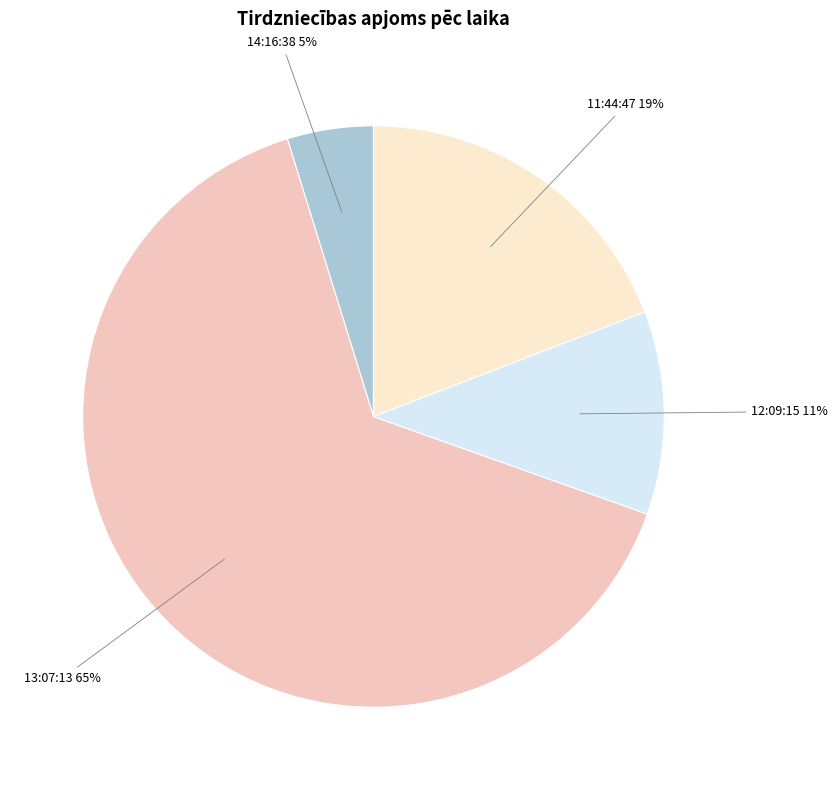

To the nearest percent, what is the difference between the largest and smallest slice percentages?

60%